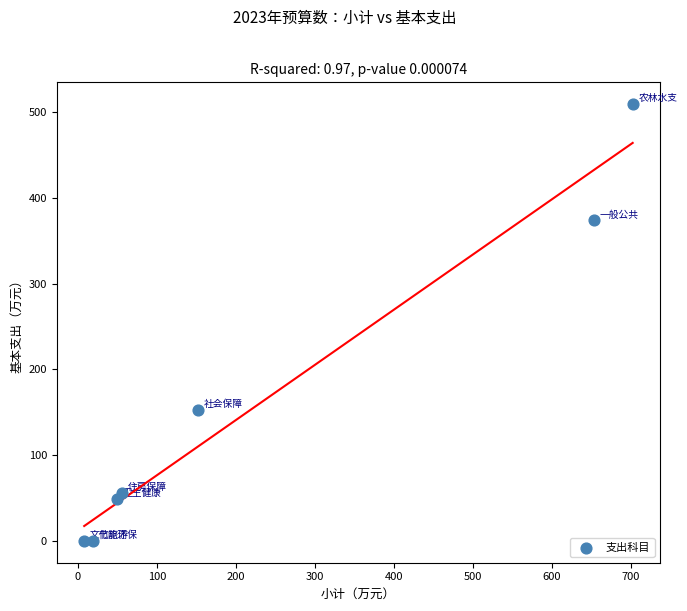

What is the average X value?

234.2